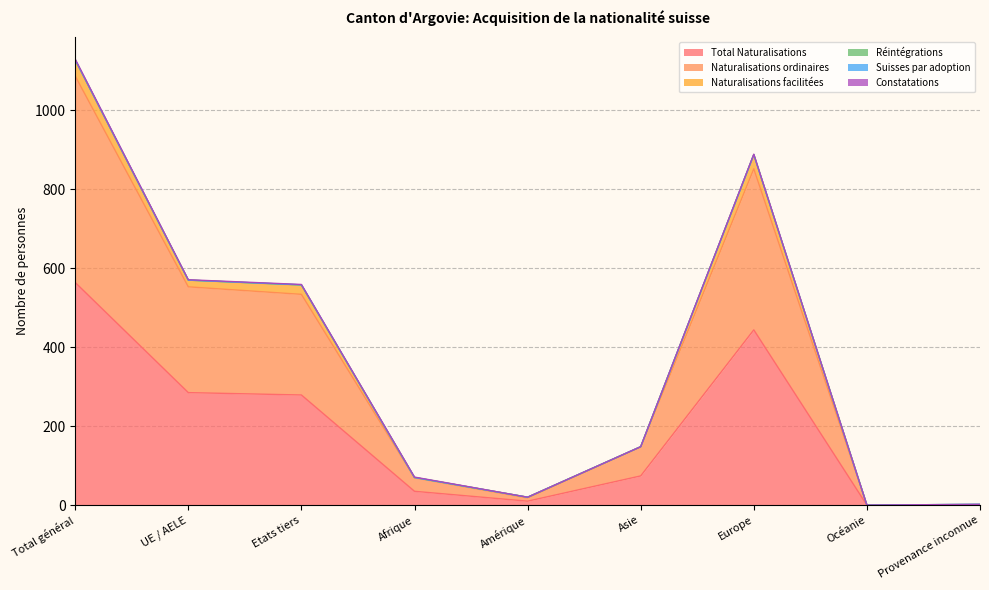

At which category does the chart reach its minimum across all series?

Océanie